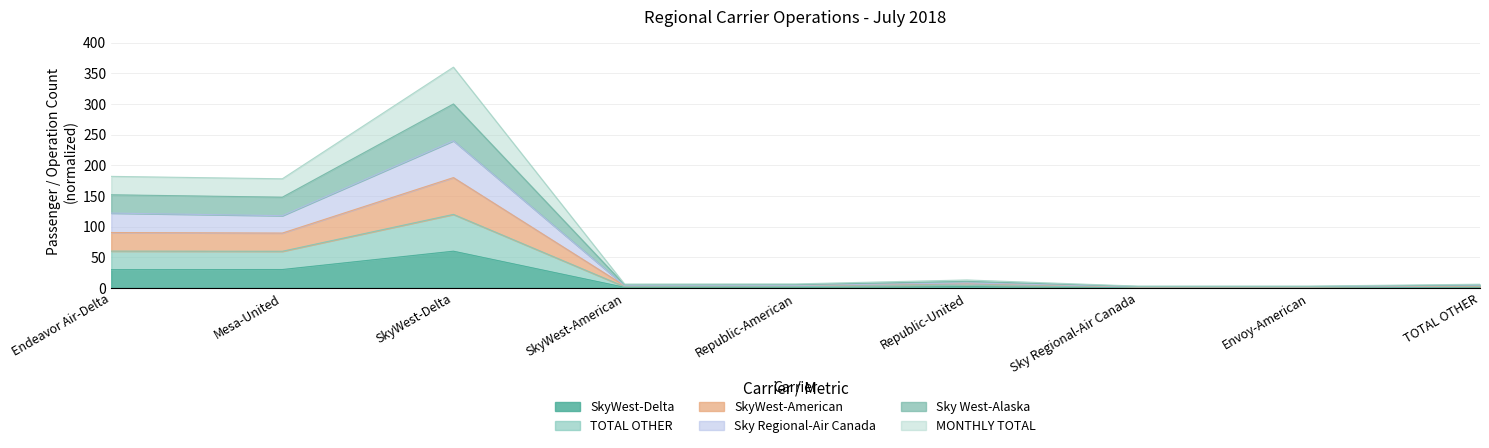

Which series changed the most between Sky Regional-Air Canada and Envoy-American?

TOTAL OTHER